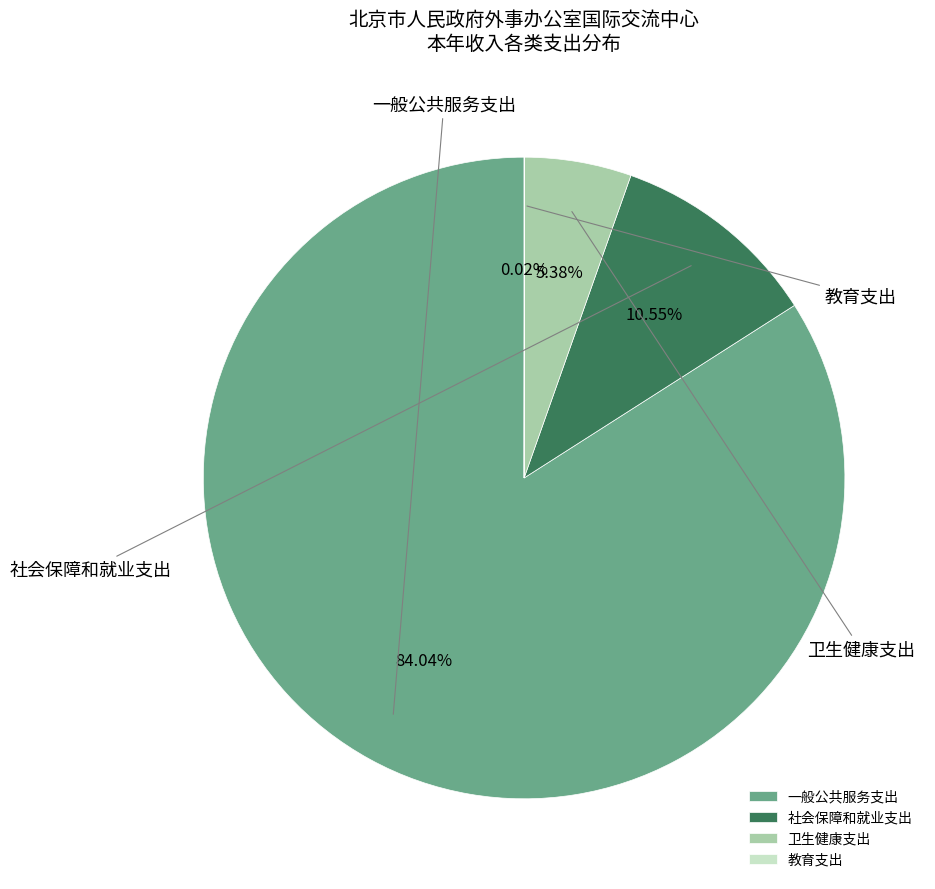

How many slices are in this pie chart?

4